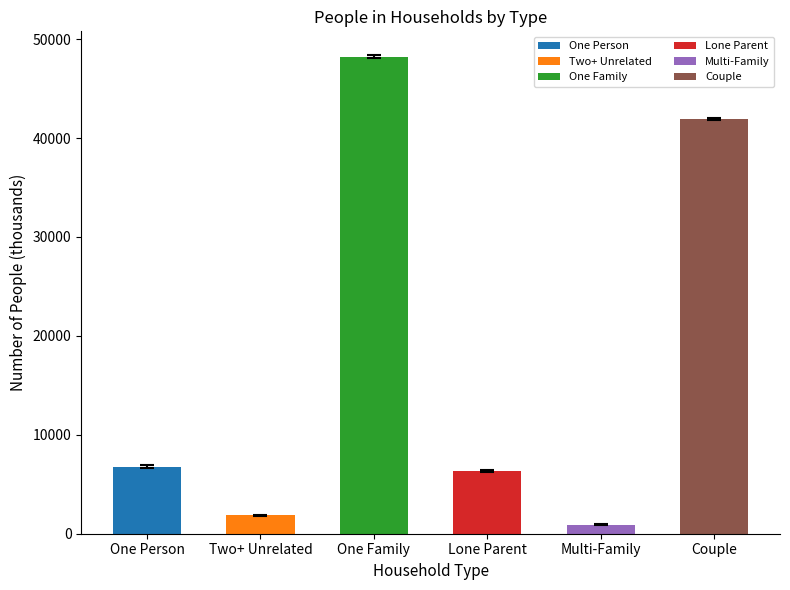

How many bars are there in total?

6